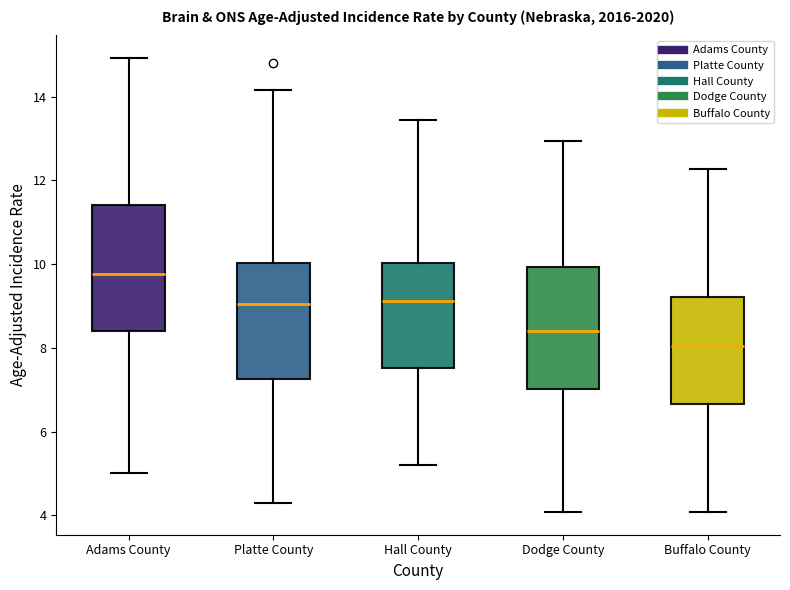

Which box's median line is the lowest?

Buffalo County